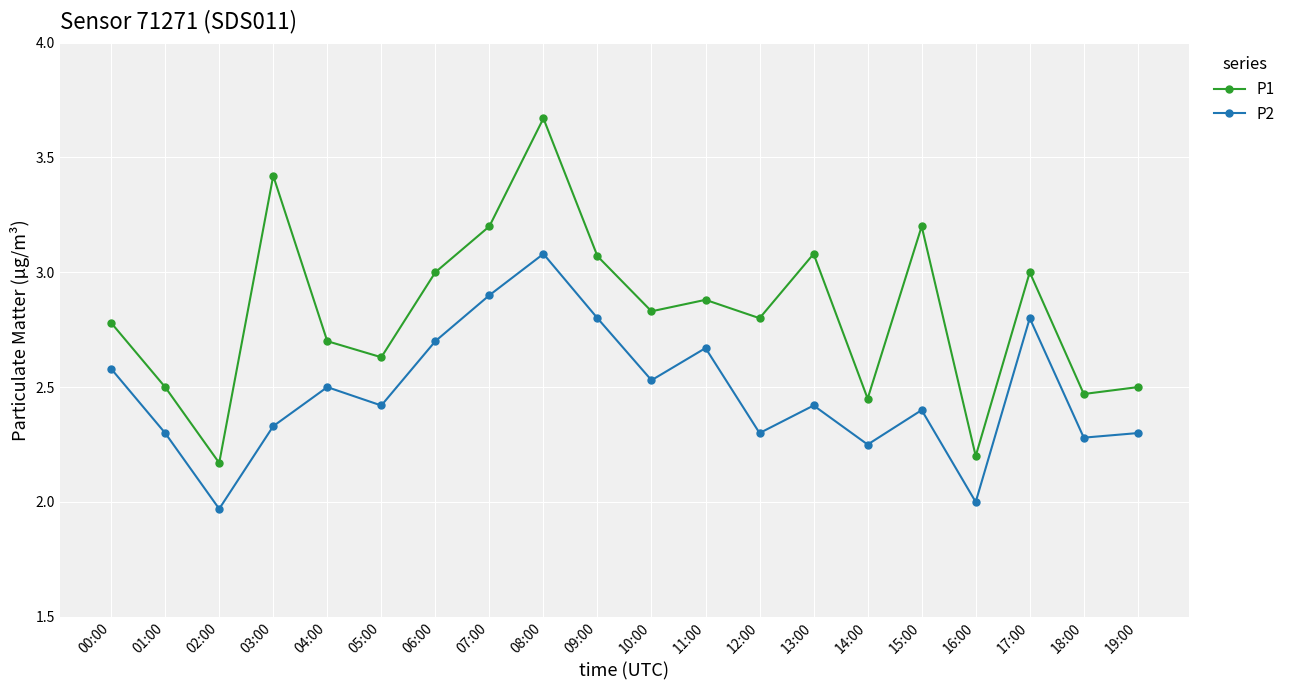

Is the value of P2 at 18:00 greater than the value of P1 at 04:00?

No